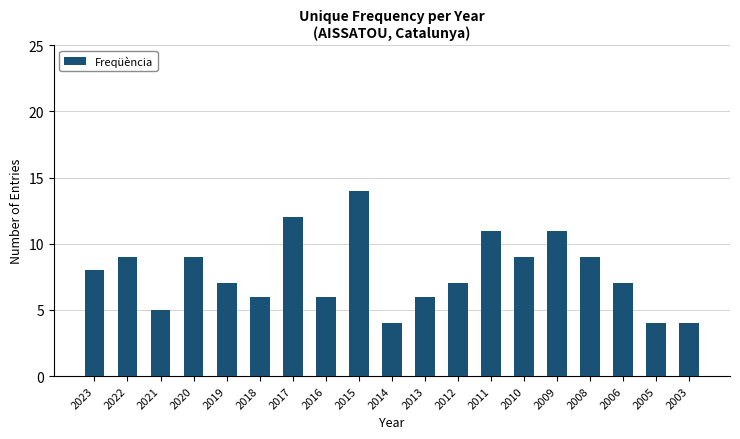

What is the ratio of the value at 2011 to the value at 2023?

1.4